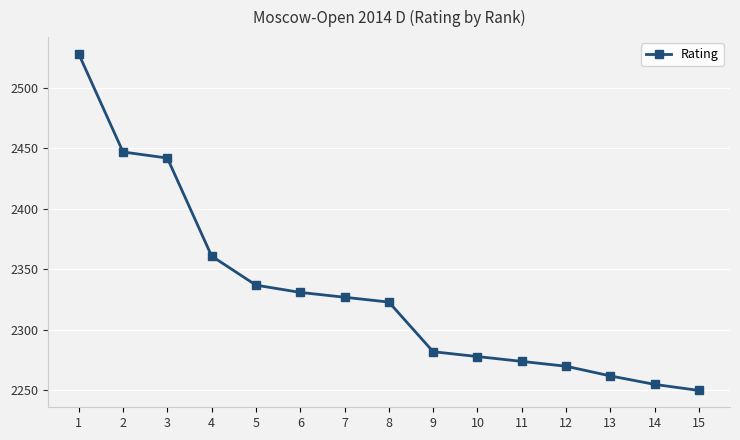

What is the minimum value shown in the chart?

2250